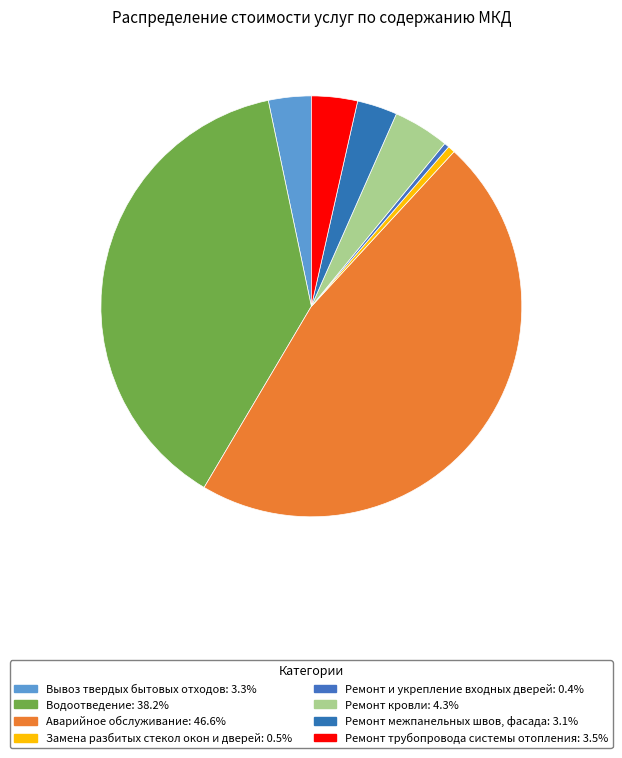

How many slices are in this pie chart?

8